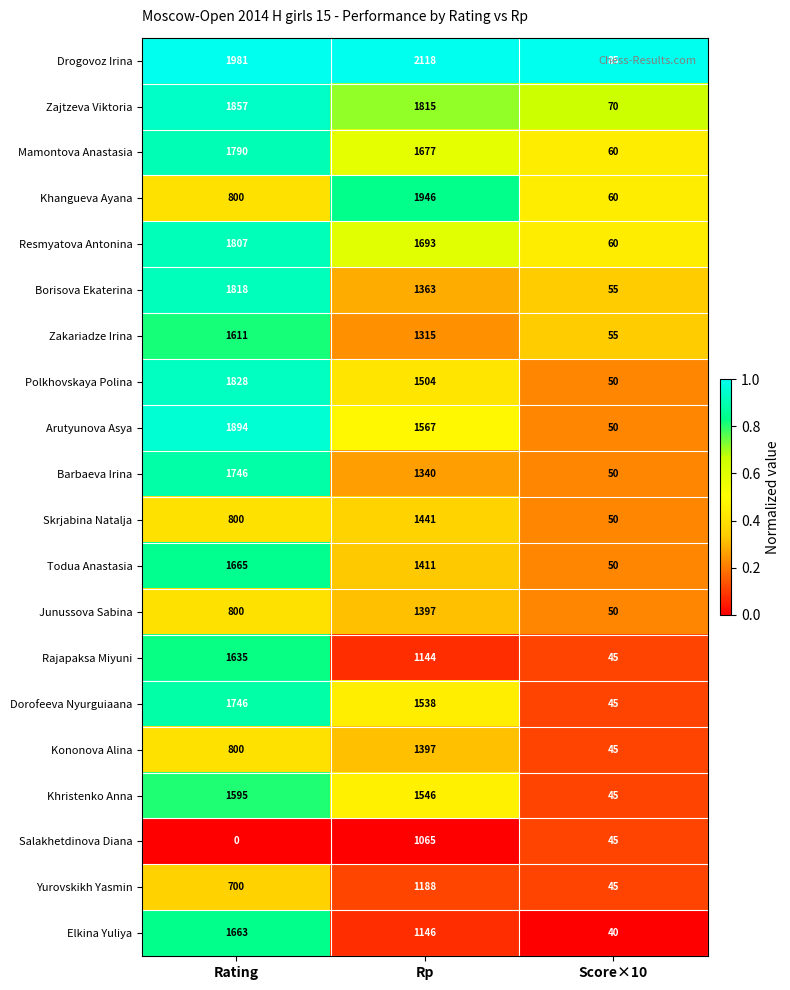

Which category has the highest value in the Khristenko Anna series?

Rating